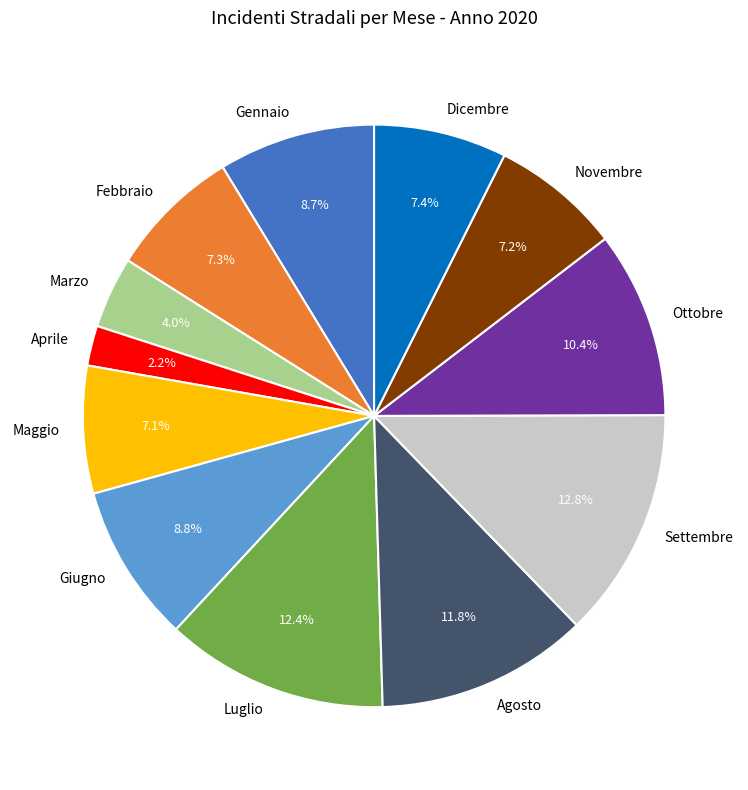

Is there a majority slice in this chart?

No